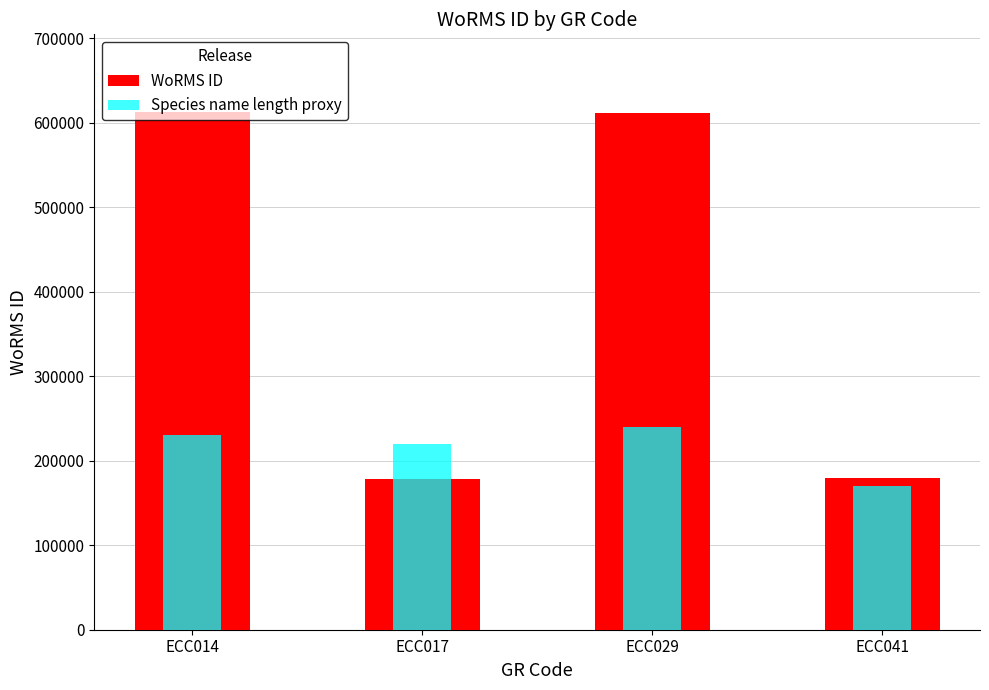

What is the minimum value shown in the chart?

170000